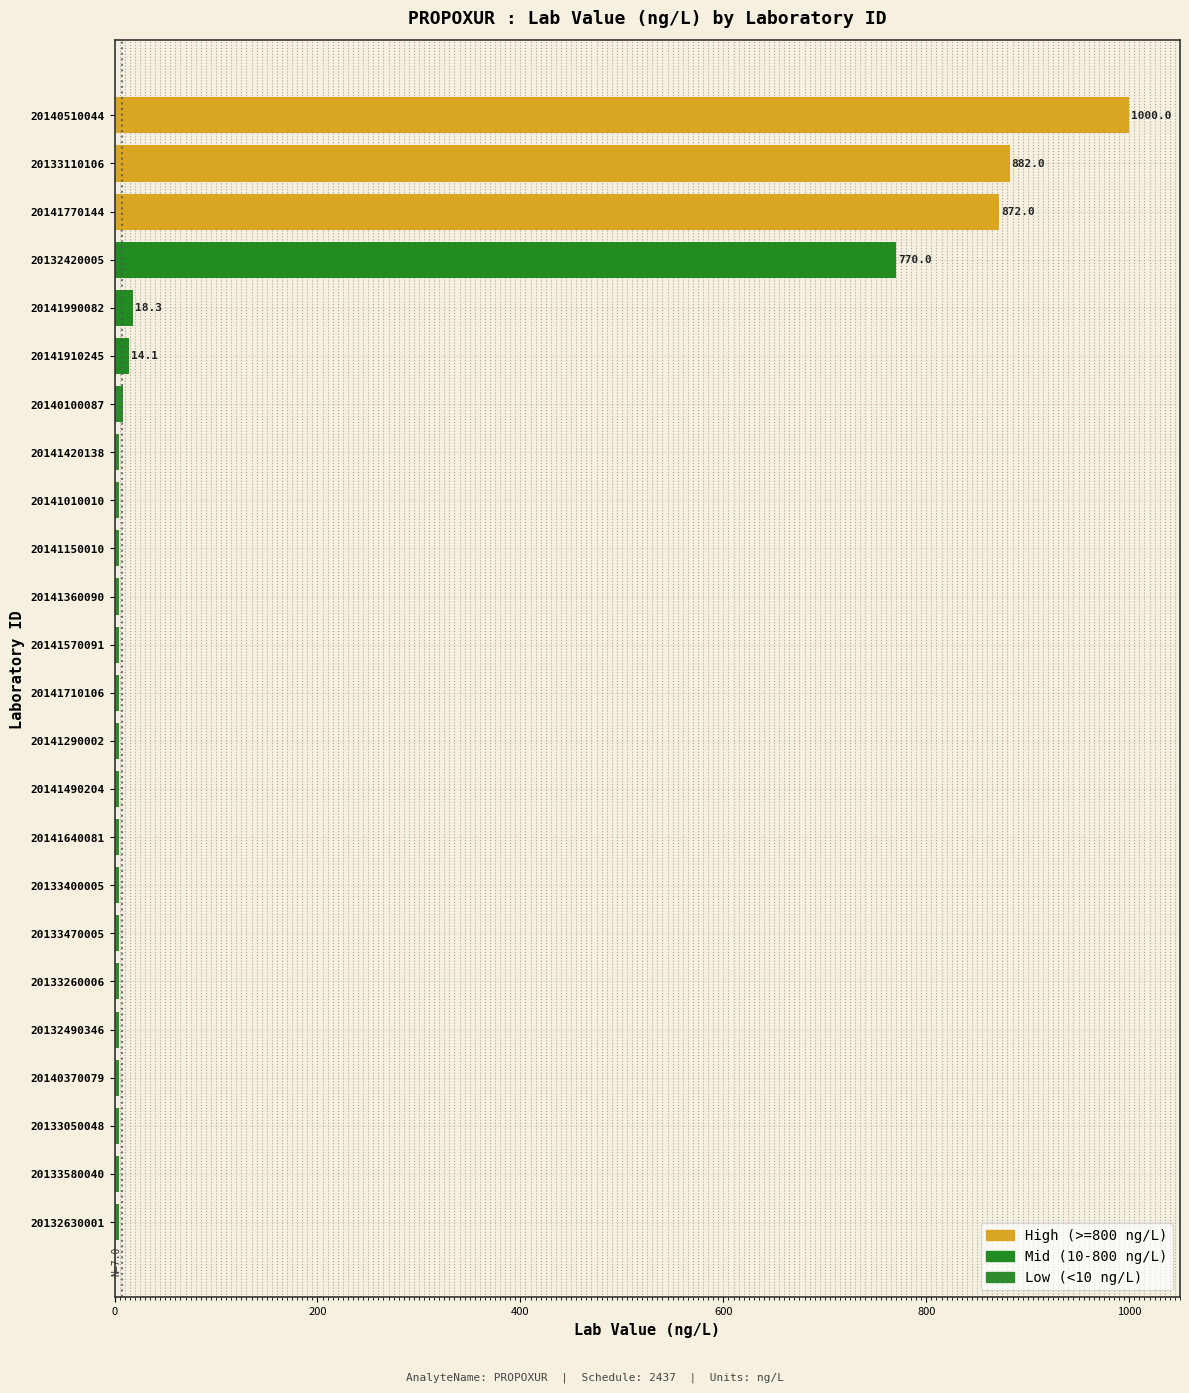

Between 20133110106 and 20132420005, which is larger?

20133110106